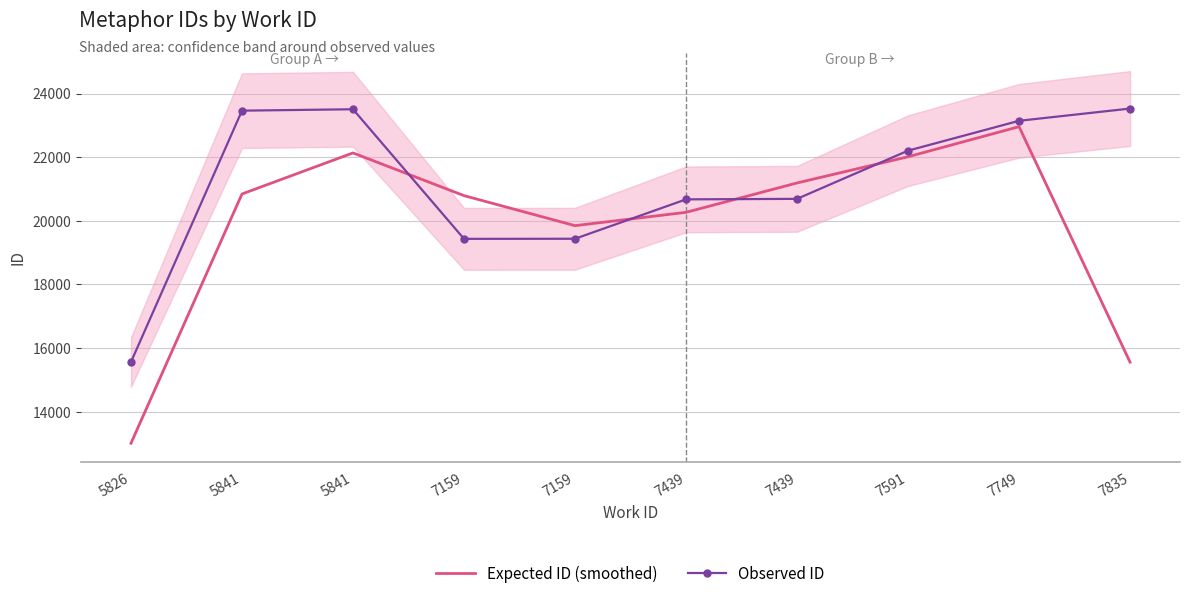

True or false: Expected ID (smoothed) and Observed ID cross at least once.

True